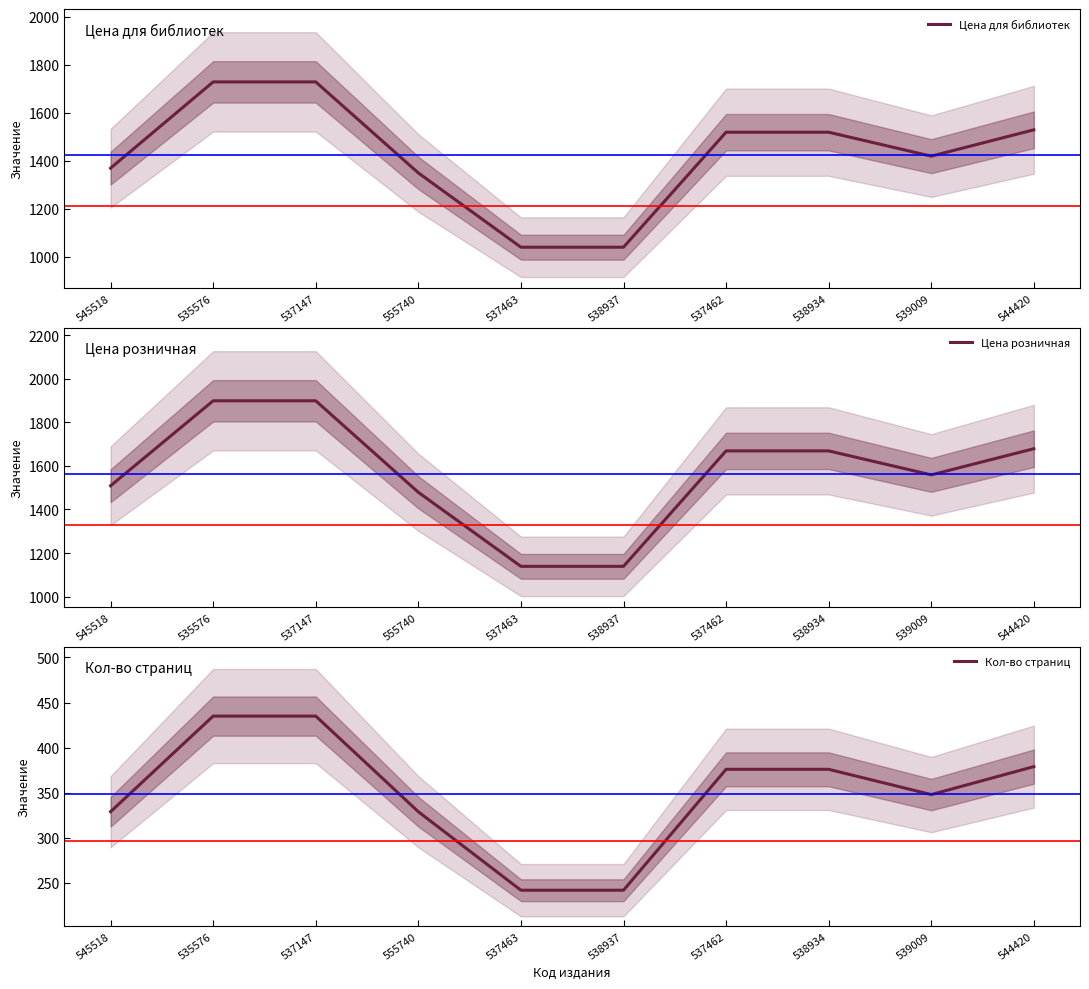

True or false: Цена розничная and Кол-во страниц intersect in this chart.

False